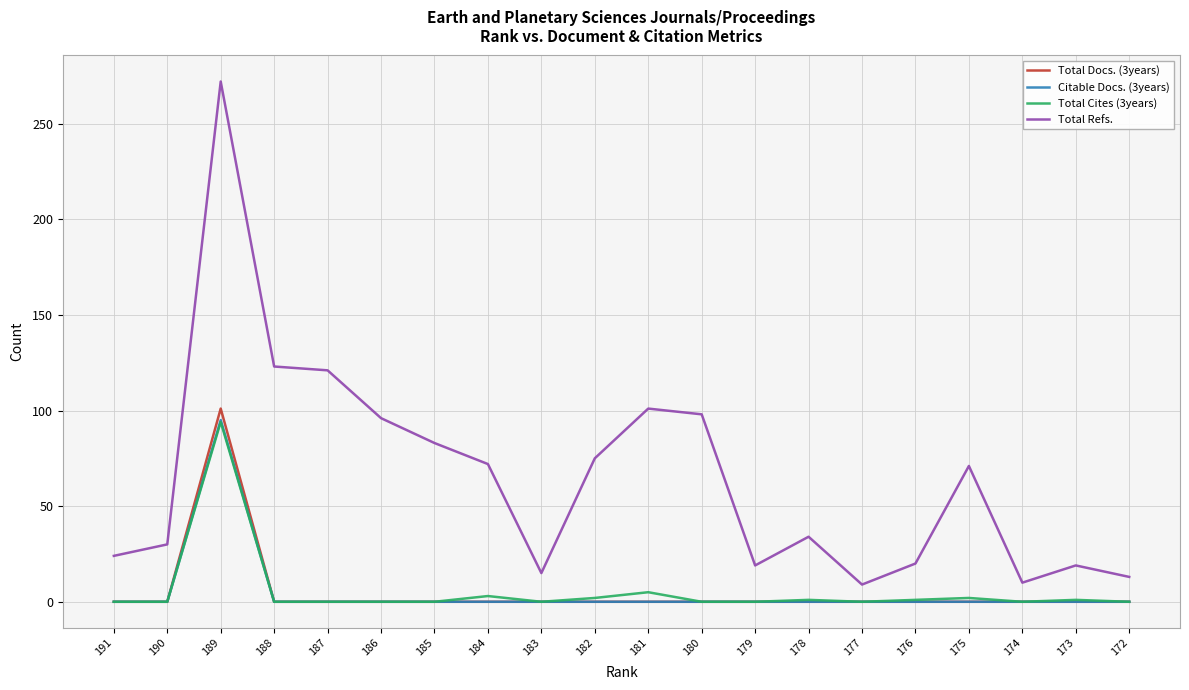

How many categories are shown in the chart?

20